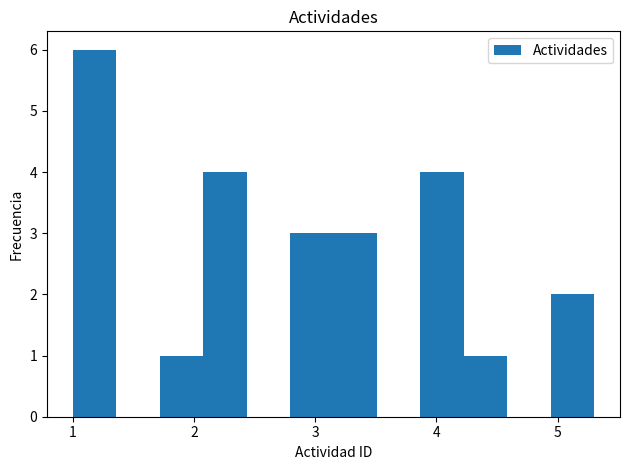

Around what value on the x-axis is the tallest bar? Give the approximate position of its centre, as read against the axis.

1.2